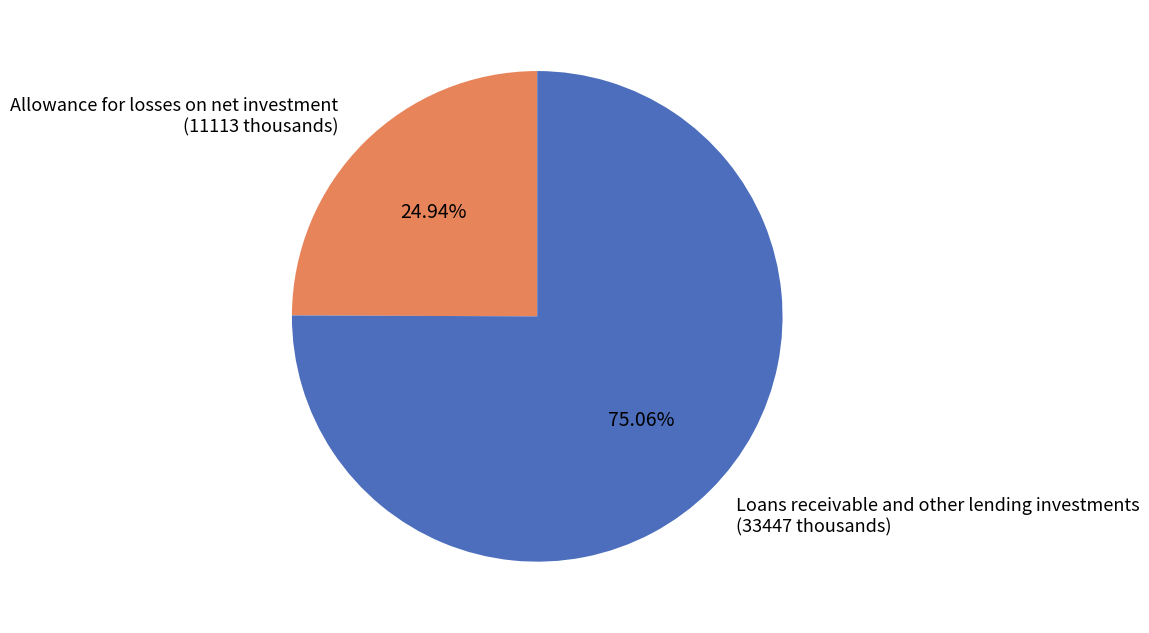

Rank the categories by value from lowest to highest.

Allowance for losses on net investment, Loans receivable and other lending investments